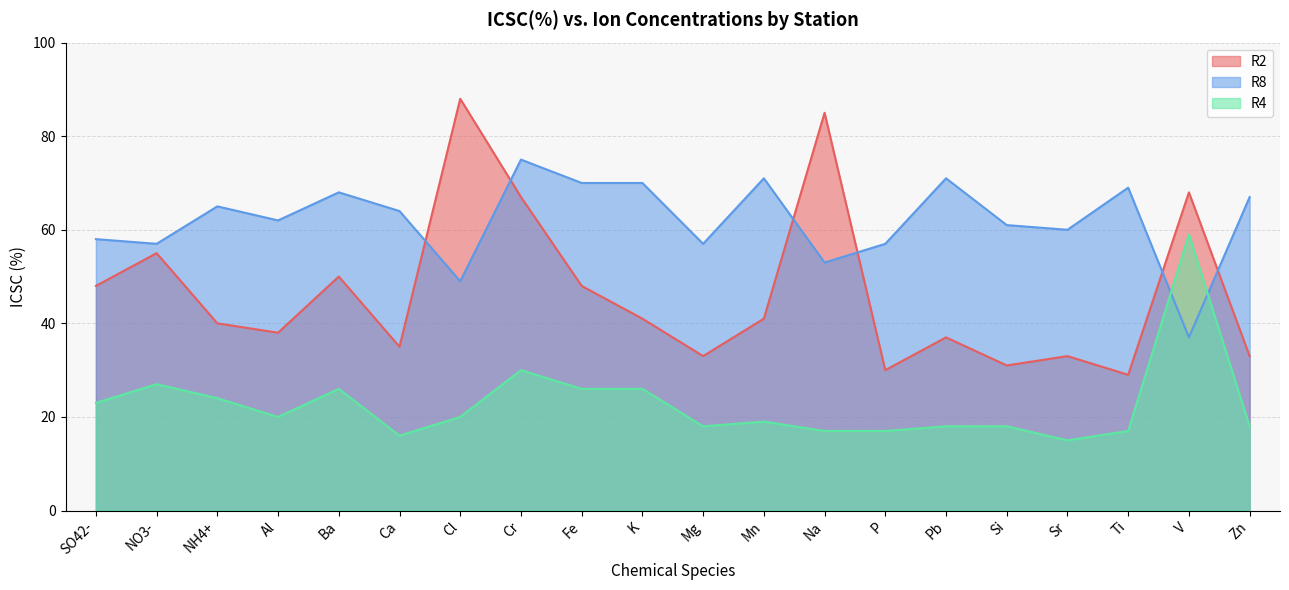

What is the total value across all series at V?

164